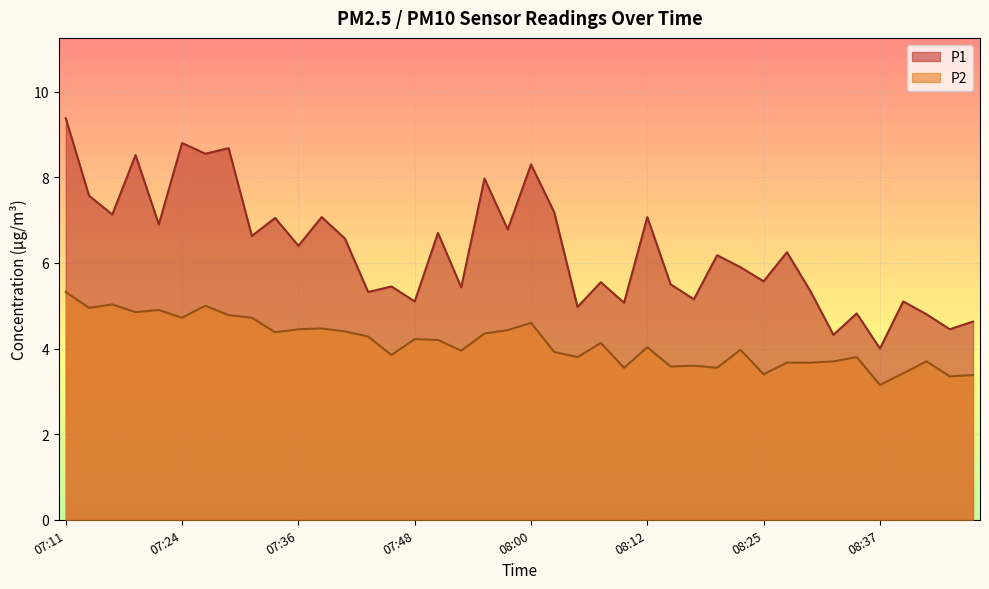

What value does the P1 series have at 07:38?

7.1